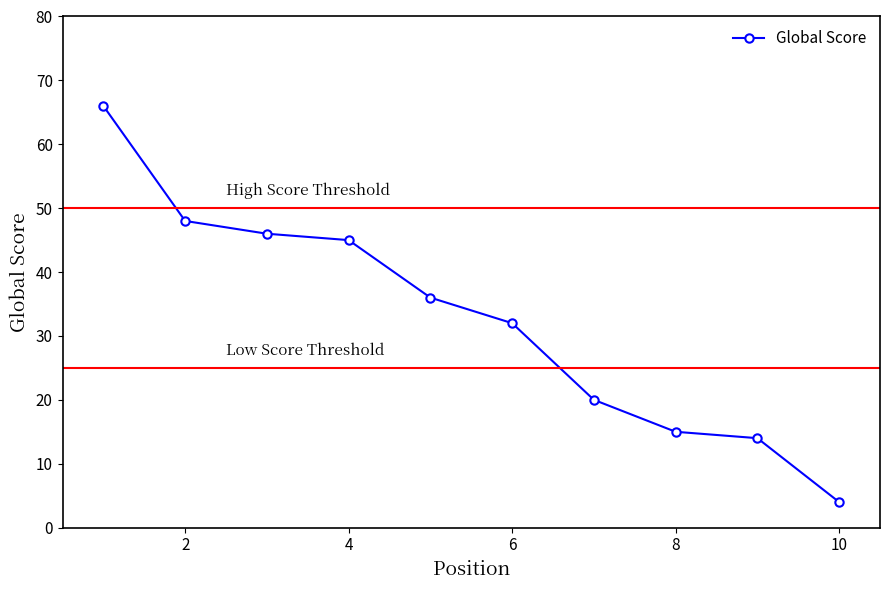

What is the value of the 3rd point from the left?

46